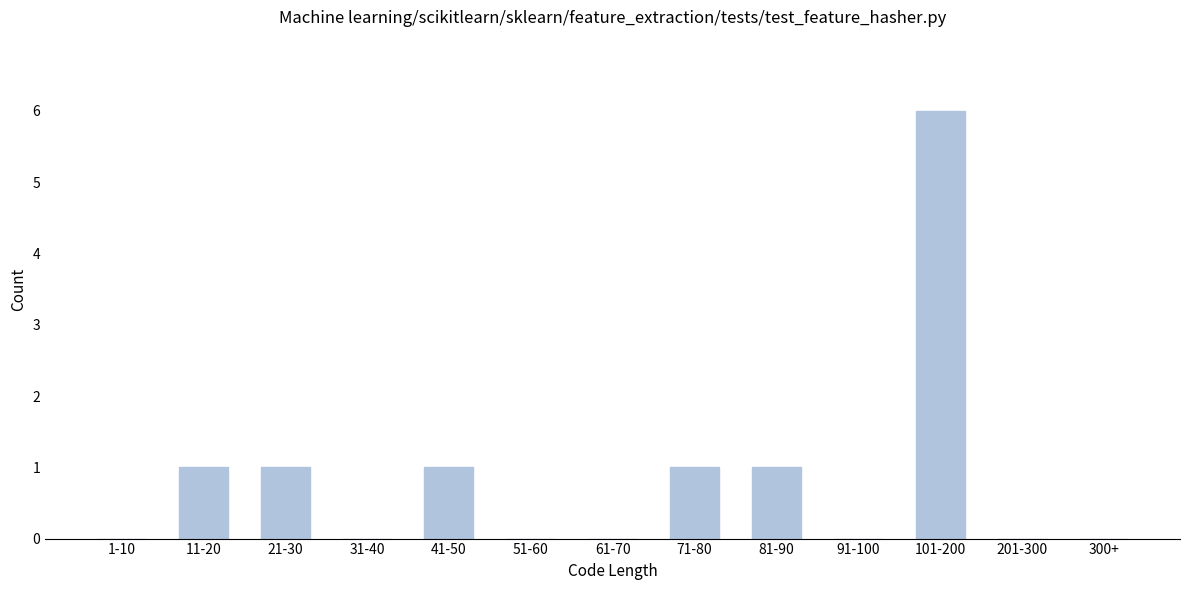

Reading left to right, what are all the values shown in this chart?

1-10=0	11-20=1	21-30=1	31-40=0	41-50=1	51-60=0	61-70=0	71-80=1	81-90=1	91-100=0	101-200=6	201-300=0	300+=0